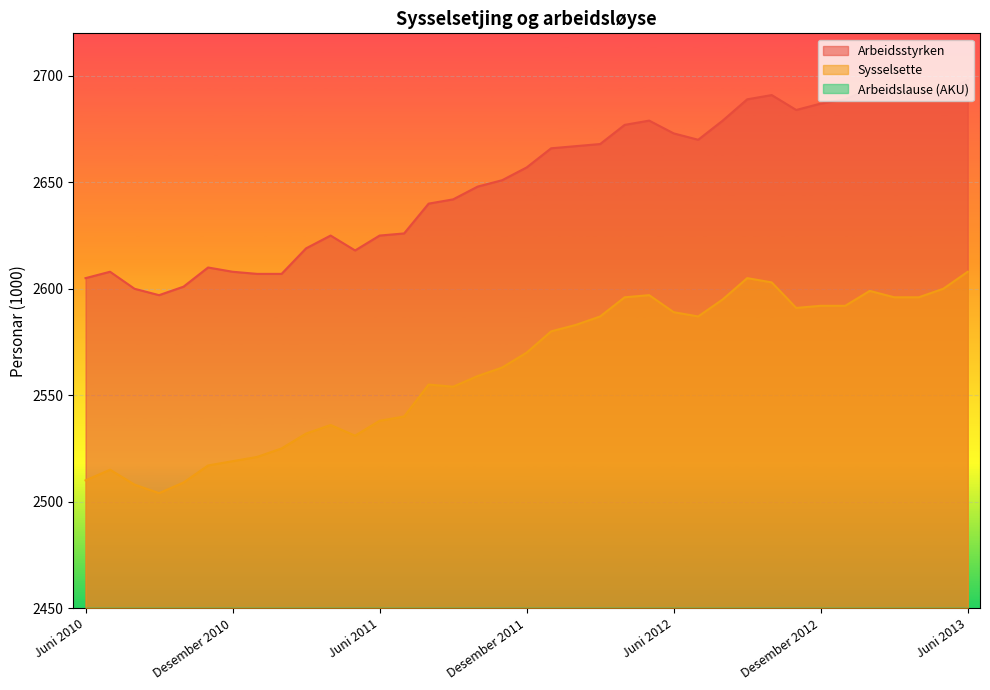

What is the difference between the highest and lowest values at Januar 2011?

2521